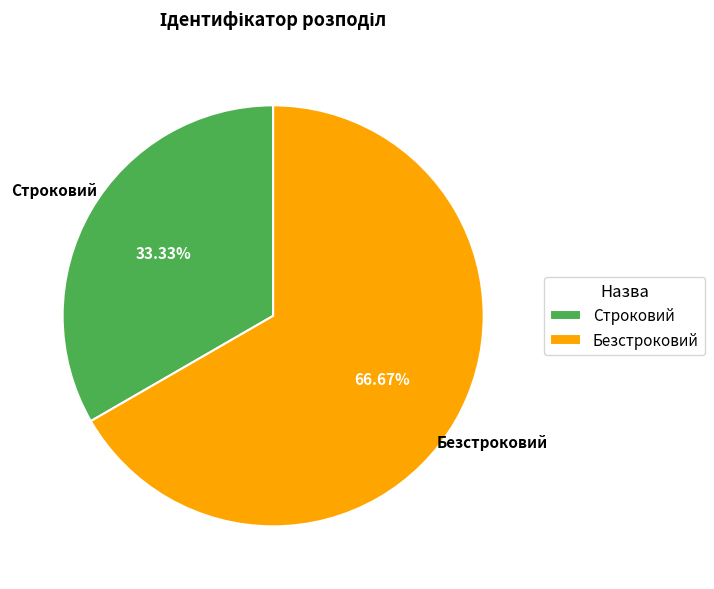

Which has a higher value, Безстроковий or Строковий?

Безстроковий